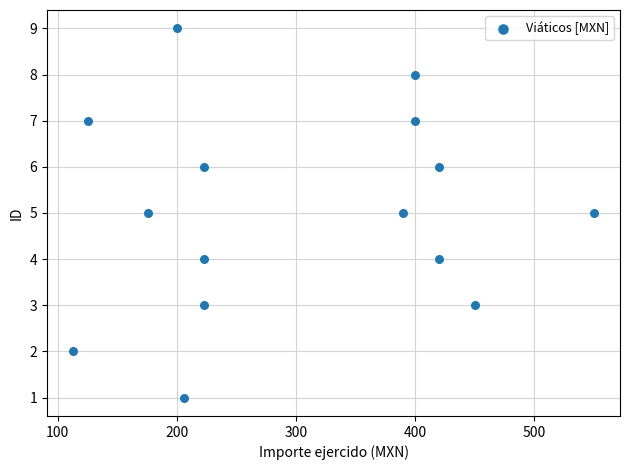

What is the range of Y values (max minus min)?

8